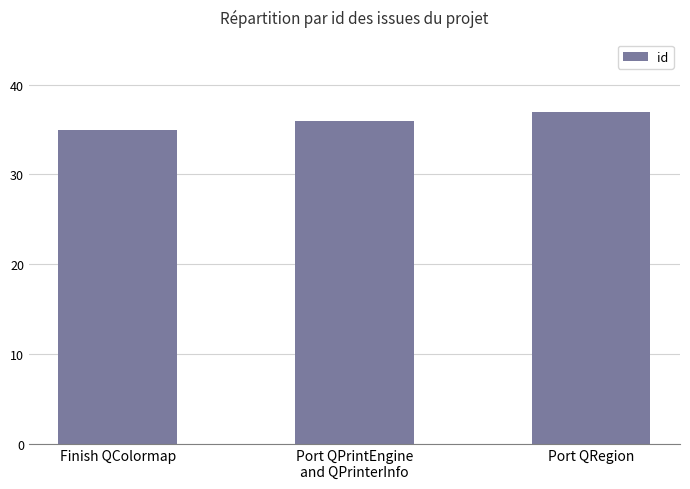

What is the value of the 2nd bar from the left?

36